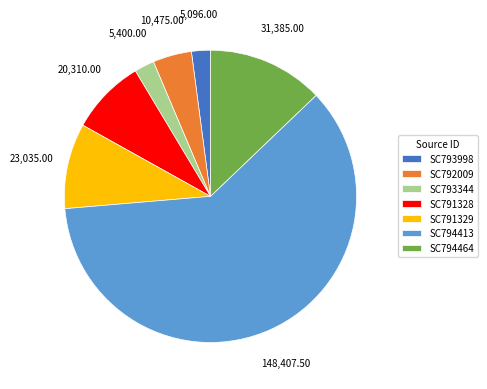

Does any single category account for the majority?

Yes